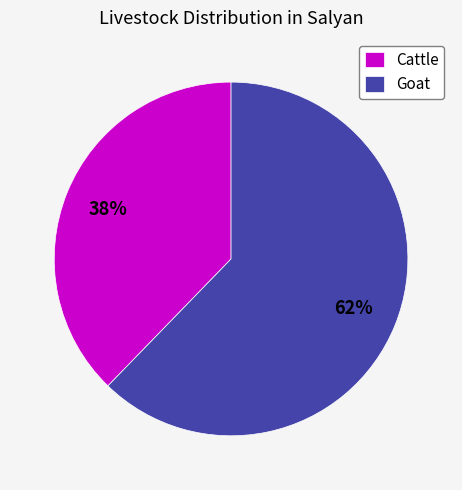

What is the ratio of the value at Cattle to the value at Goat?

0.6